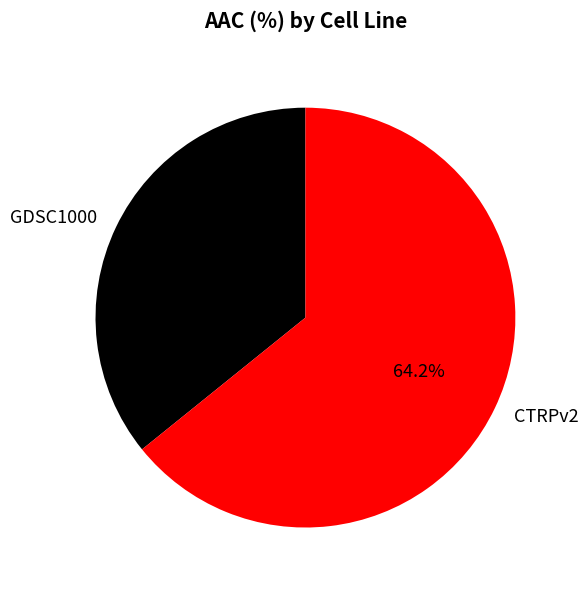

To the nearest percent, what is the average slice percentage?

50%